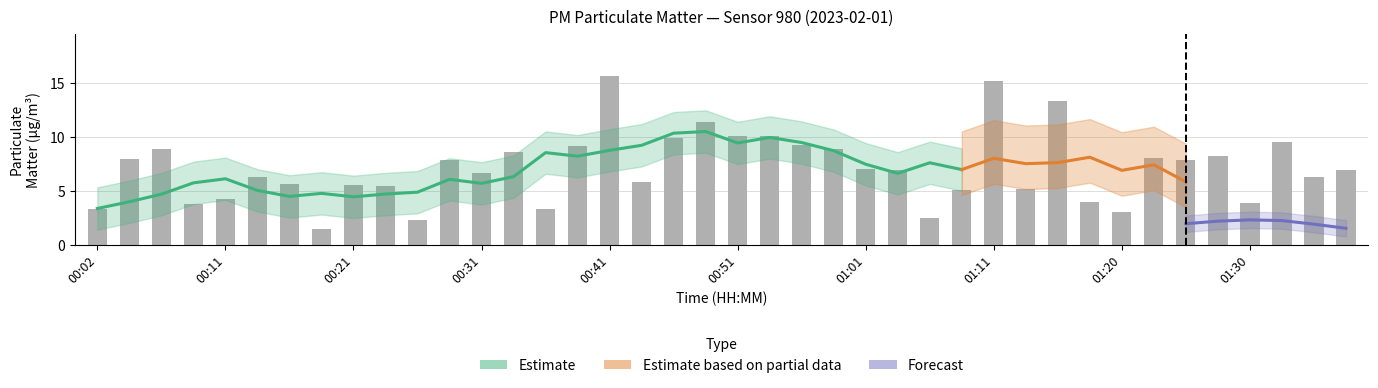

Rank the categories by value from lowest to highest.

00:19, 00:26, 01:06, 01:20, 00:36, 00:02, 00:09, 01:30, 01:18, 00:11, 01:08, 01:13, 00:24, 00:21, 00:16, 00:43, 00:14, 01:35, 00:31, 01:03, 01:38, 01:01, 00:29, 01:25, 00:04, 01:23, 01:28, 00:34, 00:06, 00:58, 00:38, 00:56, 01:33, 00:46, 00:51, 00:53, 00:48, 01:16, 01:11, 00:41